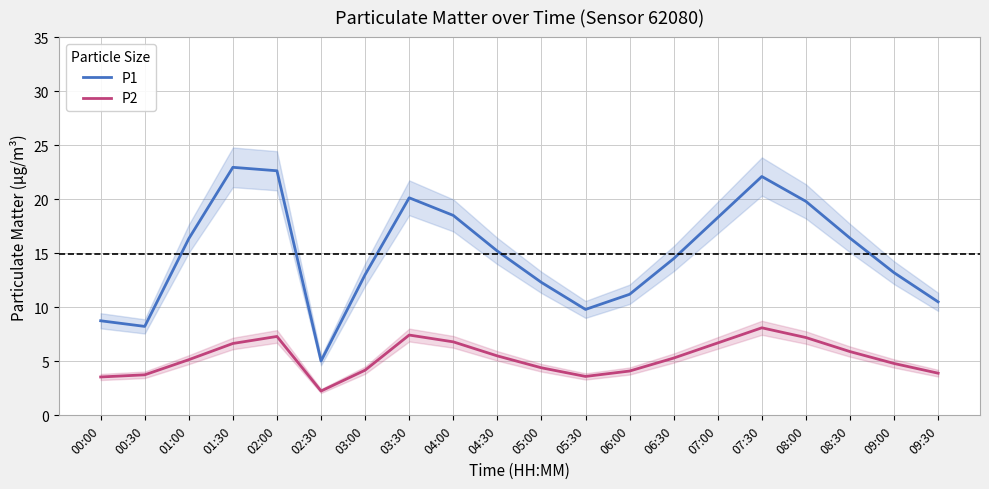

What is the minimum value for P2?

2.2